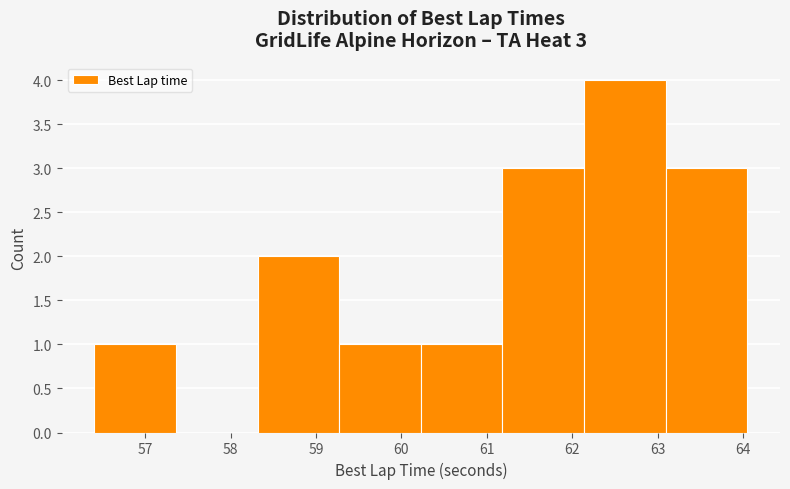

Over which range of the x-axis is the bar tallest?

62.1 to 63.1